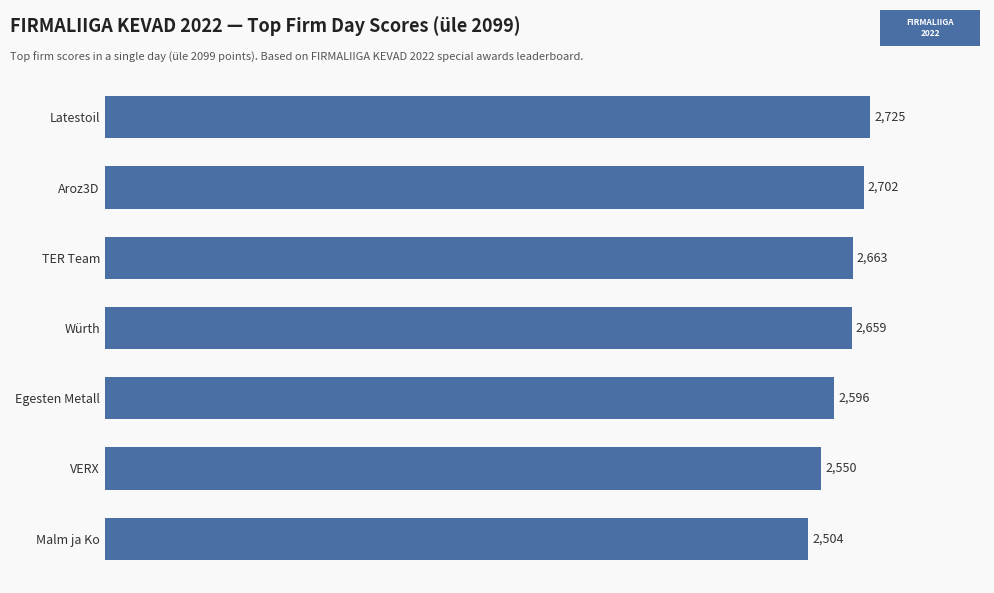

Count the number of categories in the chart.

7